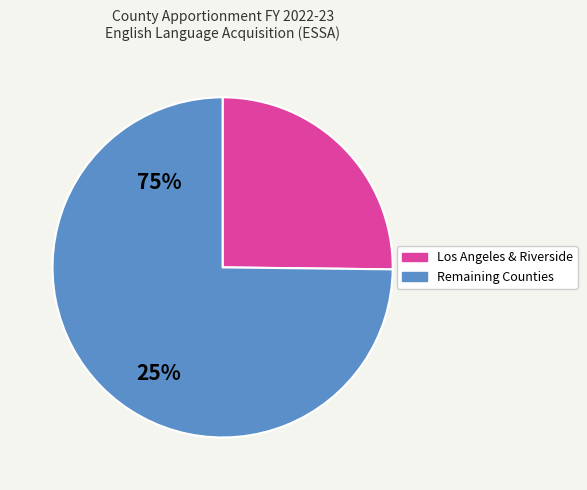

Combined, do Remaining Counties and Los Angeles & Riverside account for over 50%?

Yes